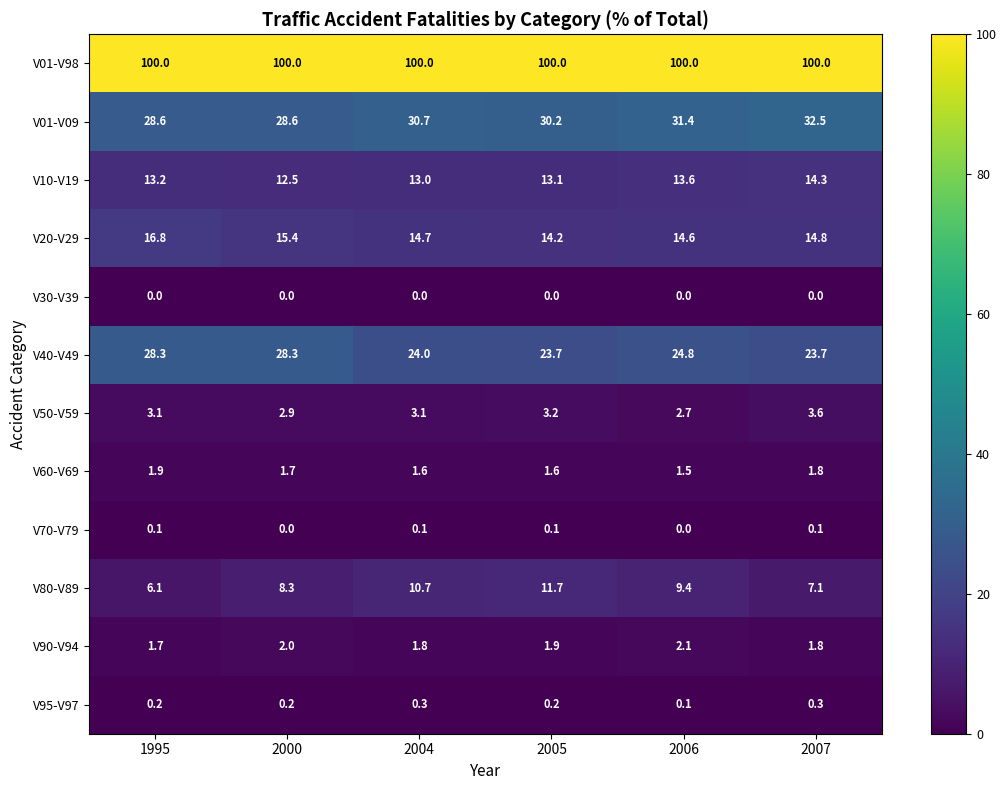

The value of V01-V98 at 2006 is 100.0. True or false?

True